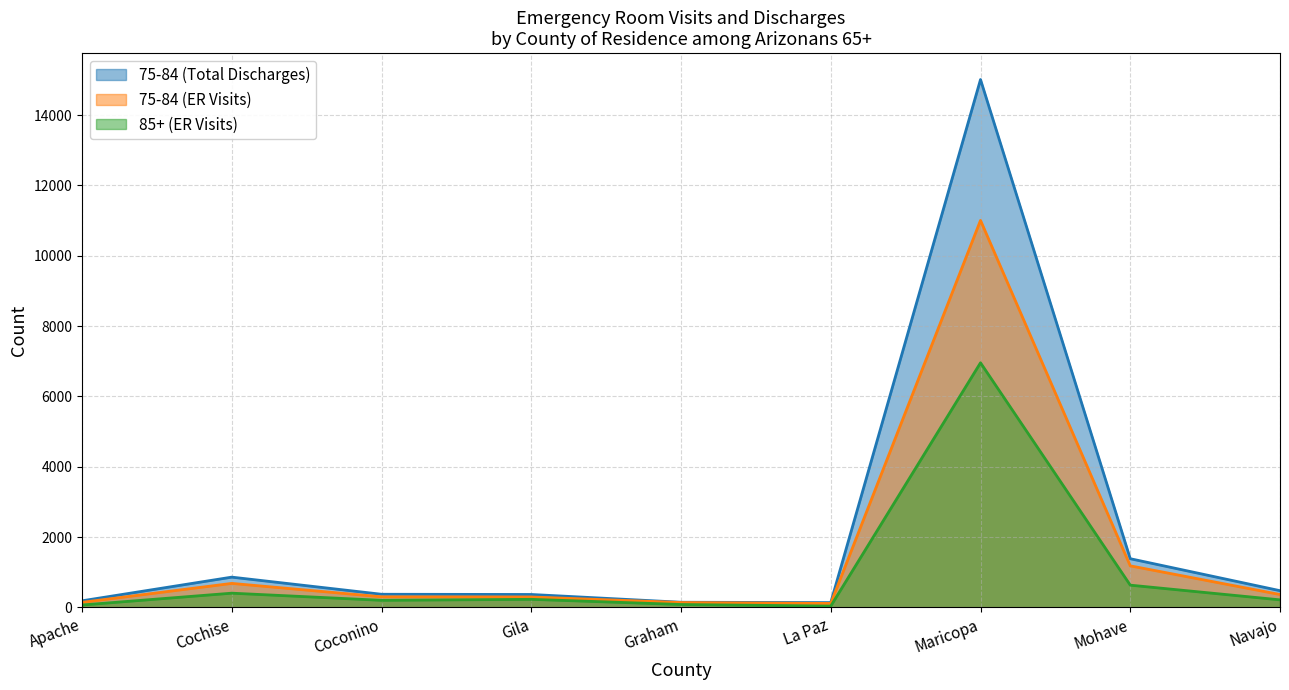

True or false: 85+ (ER Visits) has more than 0 interior local peaks.

True